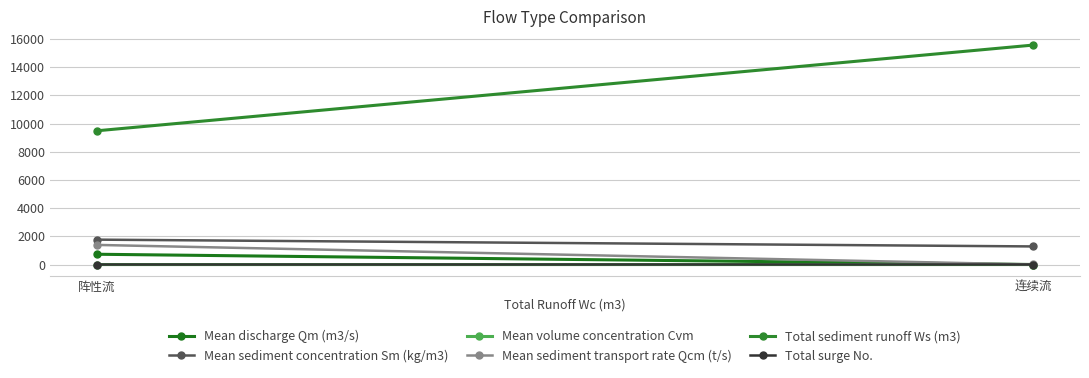

Which label corresponds to the smallest value in the chart?

连续流